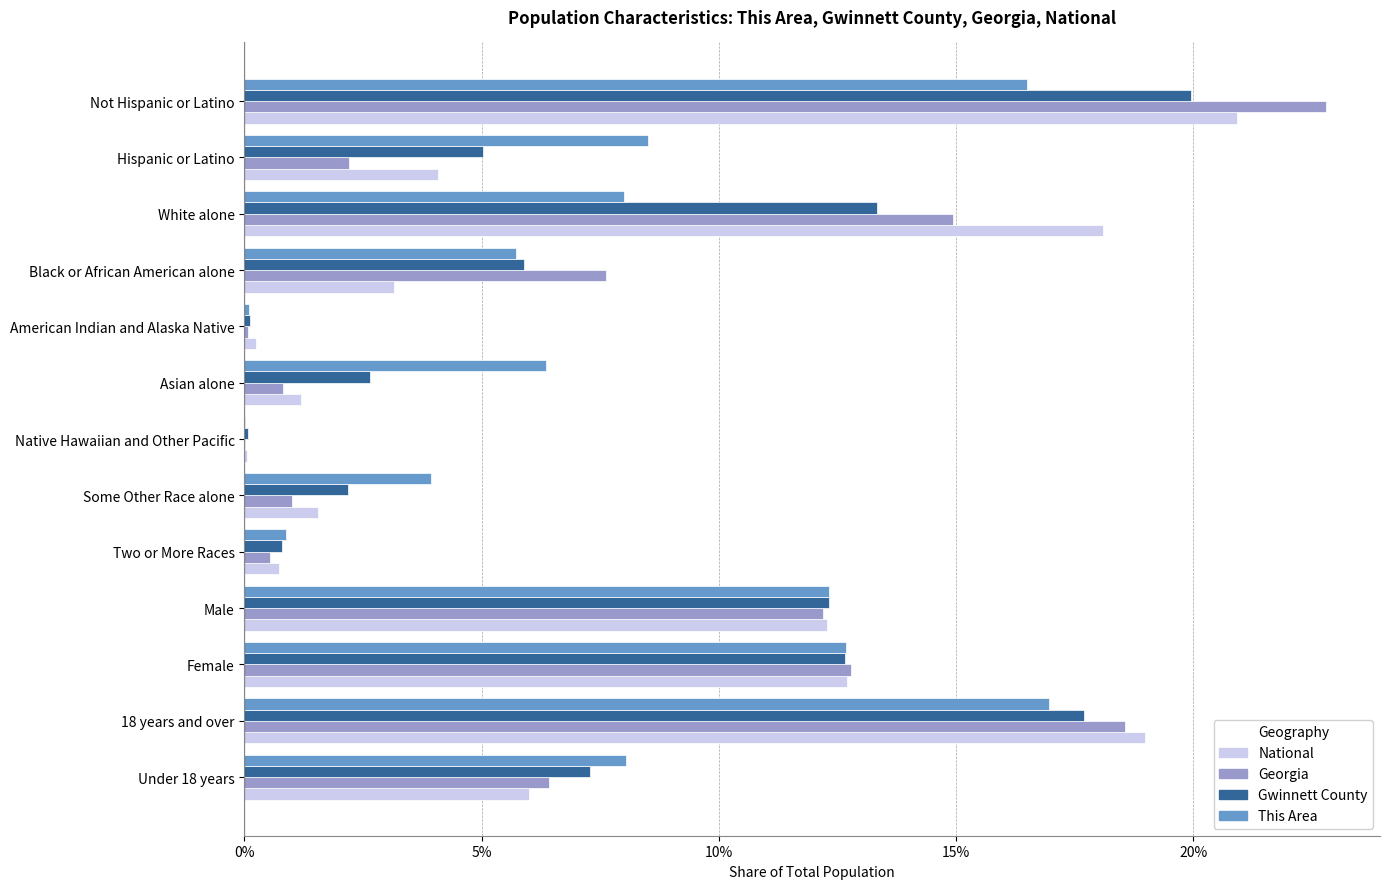

What are all the series names shown in the legend?

National, Georgia, Gwinnett County, This Area